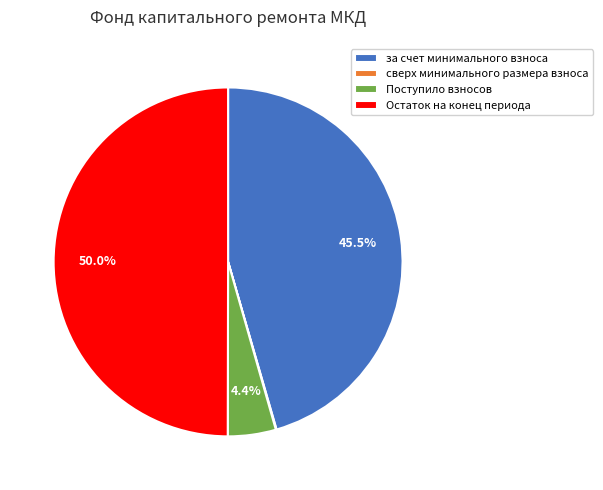

Between Поступило взносов and Остаток на конец периода, which is larger?

Остаток на конец периода